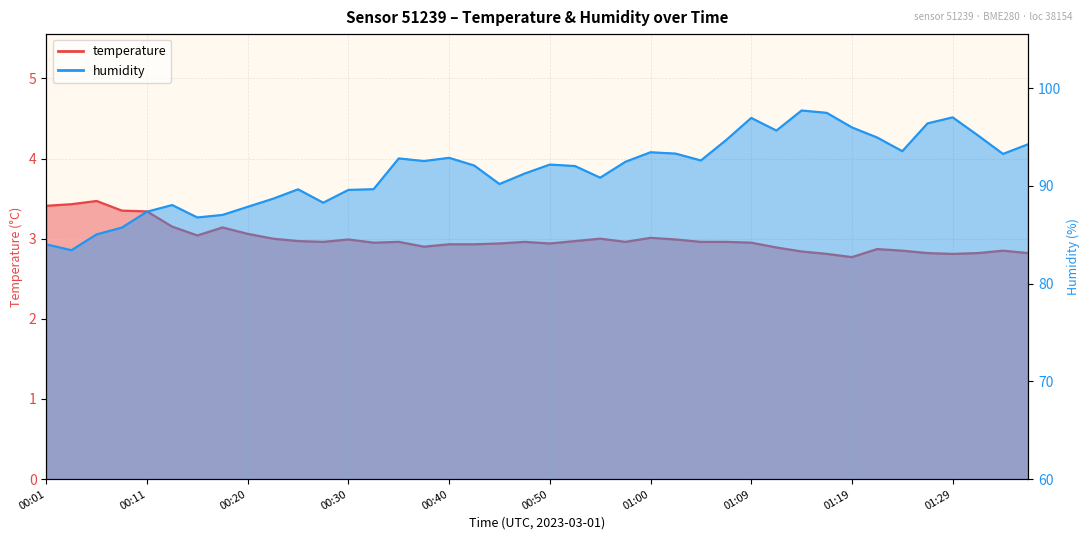

How many interior local valleys does the humidity series have?

10